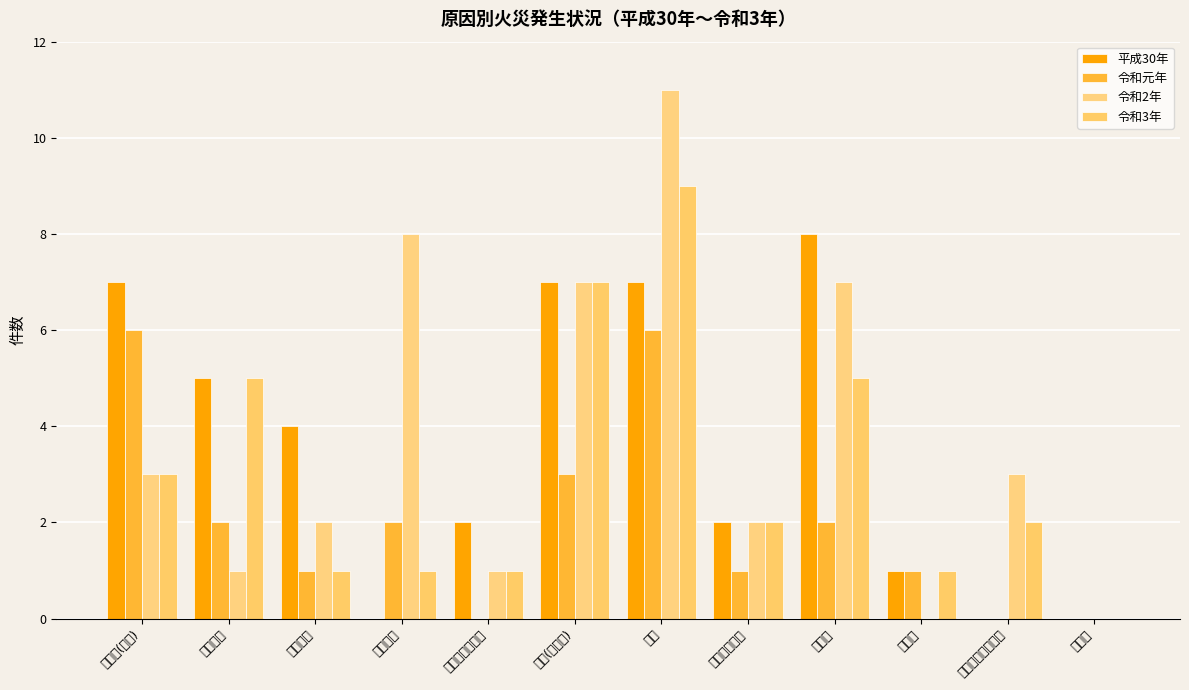

What is the label of the 7th bar from the left?

不明